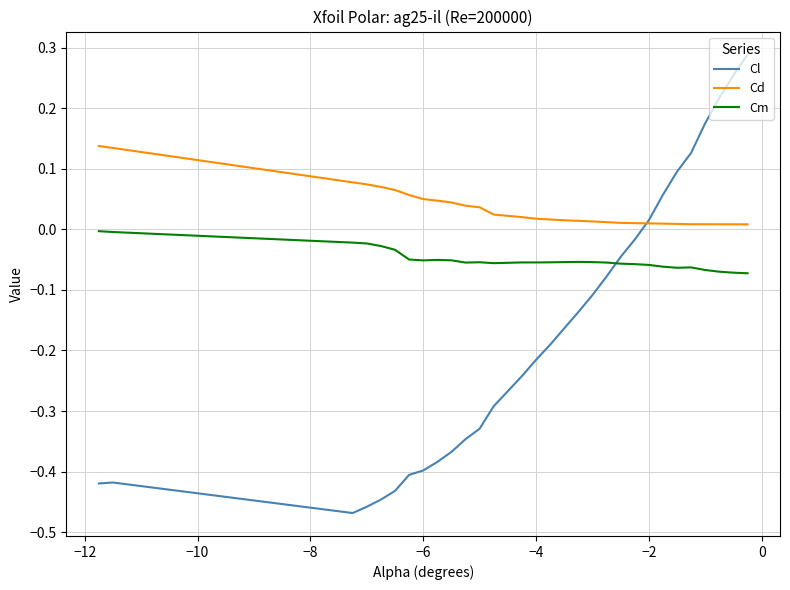

List the series in order of their overall mean, lowest first.

Cl, Cm, Cd